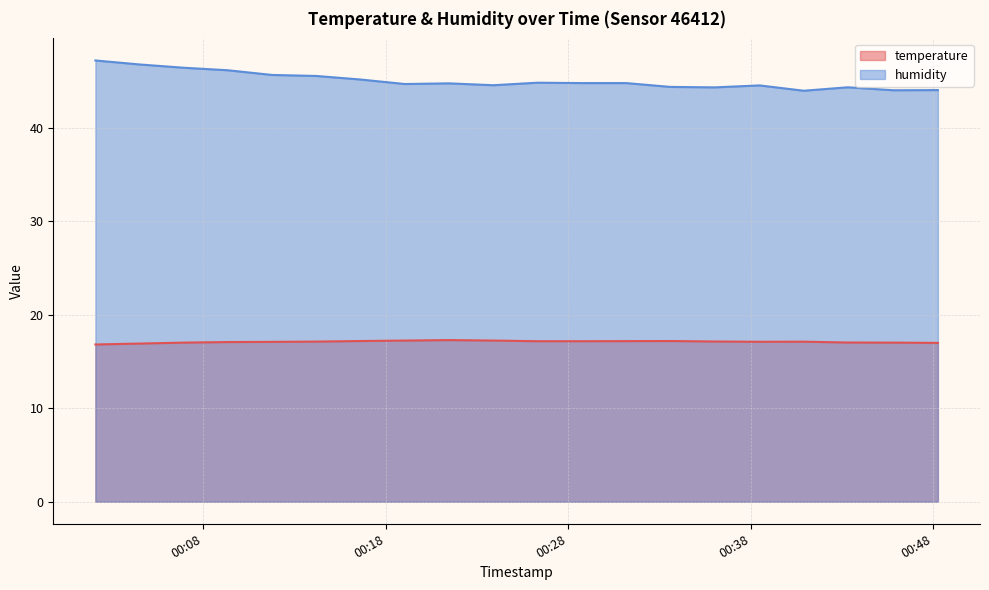

How many lines are shown in the chart?

2